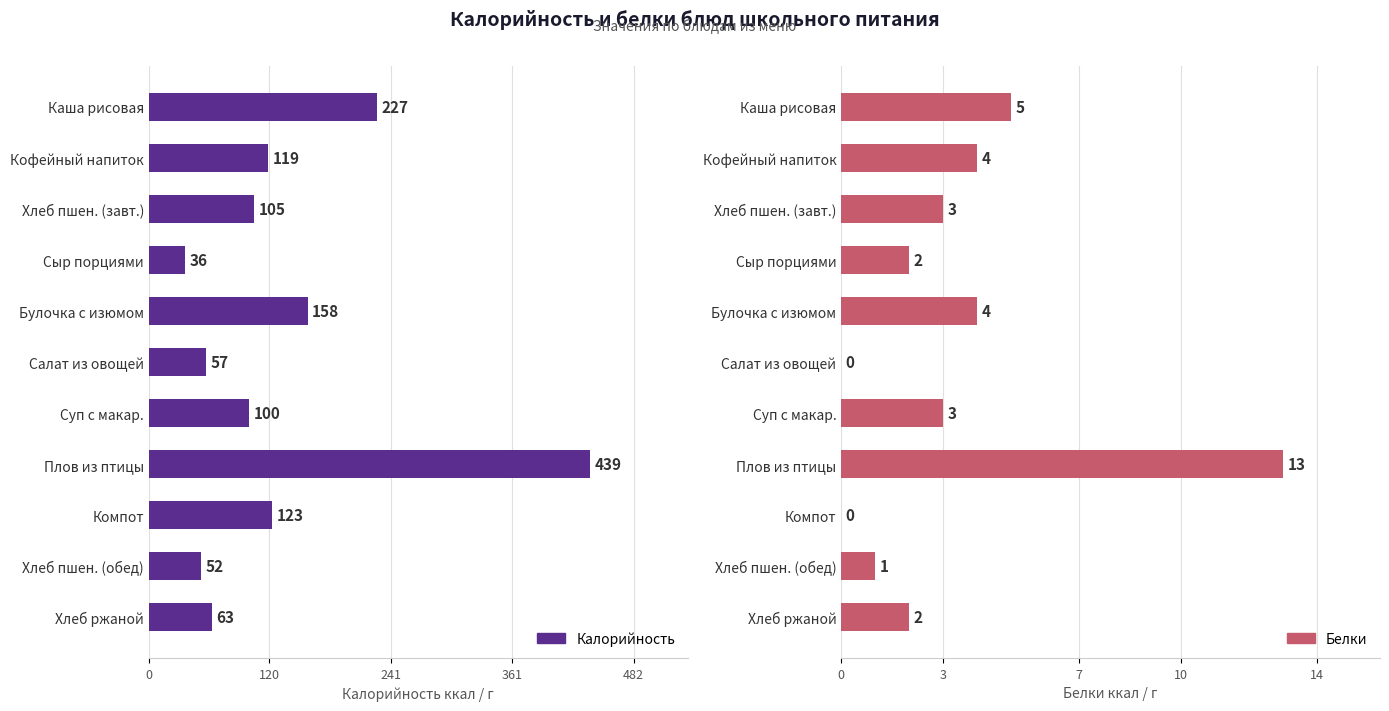

Between Салат из овощей and Суп с макар., which series saw the biggest shift?

Калорийность